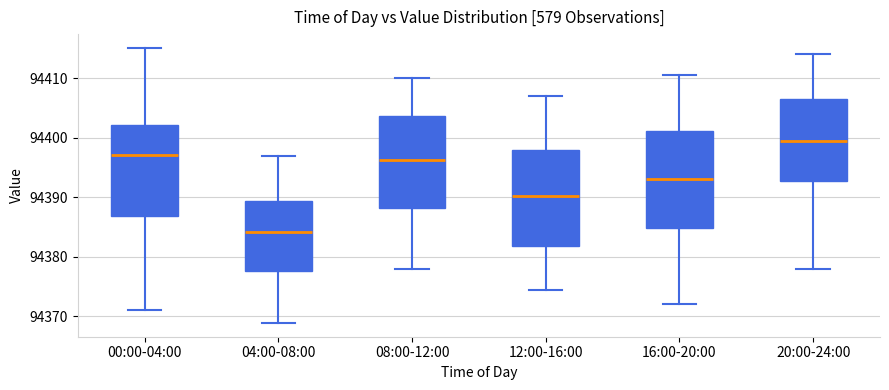

Where is the upper edge of the box for 04:00-08:00 on the y-axis? The values are not printed on the chart, so give them approximately, as read against the axis.

94389